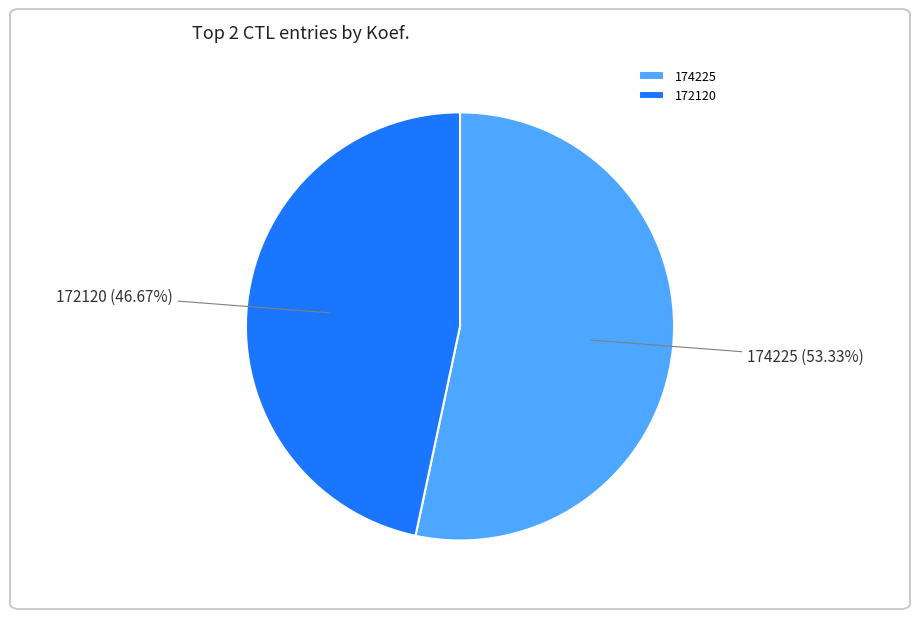

Rank the categories by value from highest to lowest.

174225, 172120